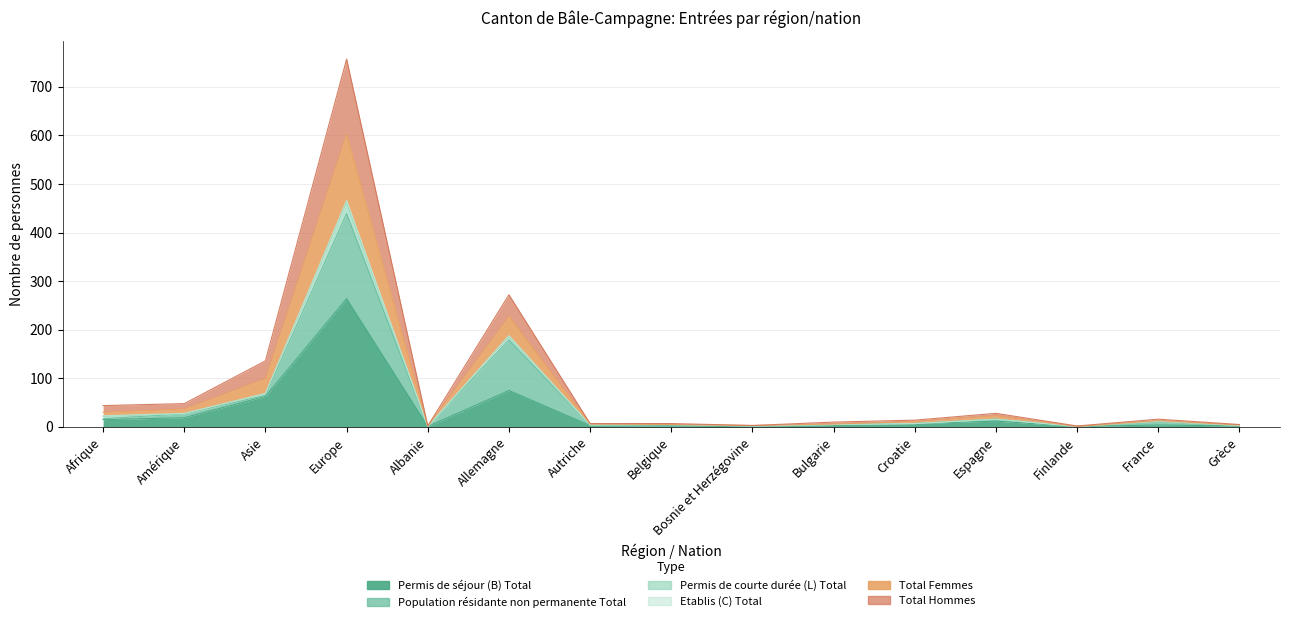

How many interior local peaks does the Permis de séjour (B) Total series have?

4